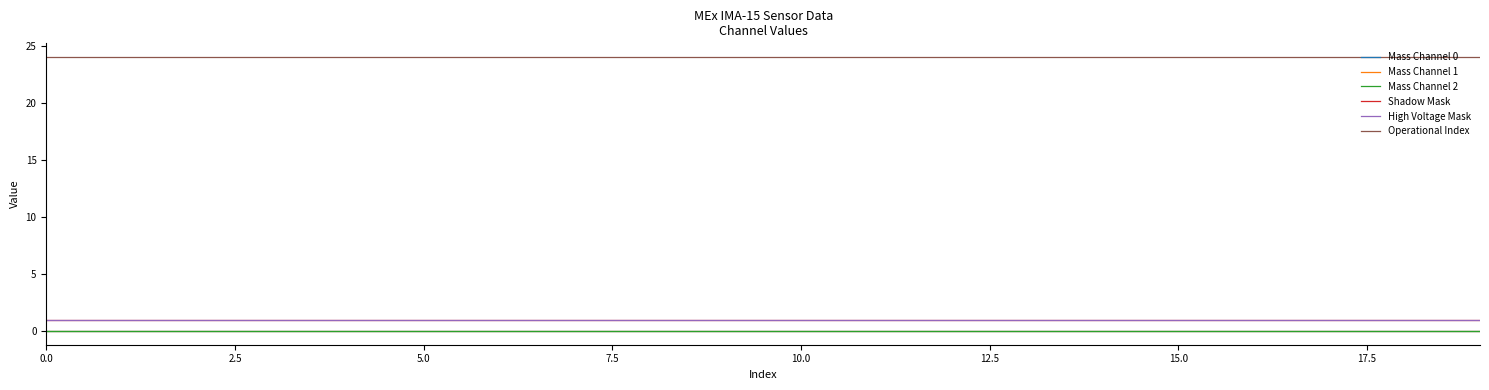

Is this an area chart (filled region under the line)?

No